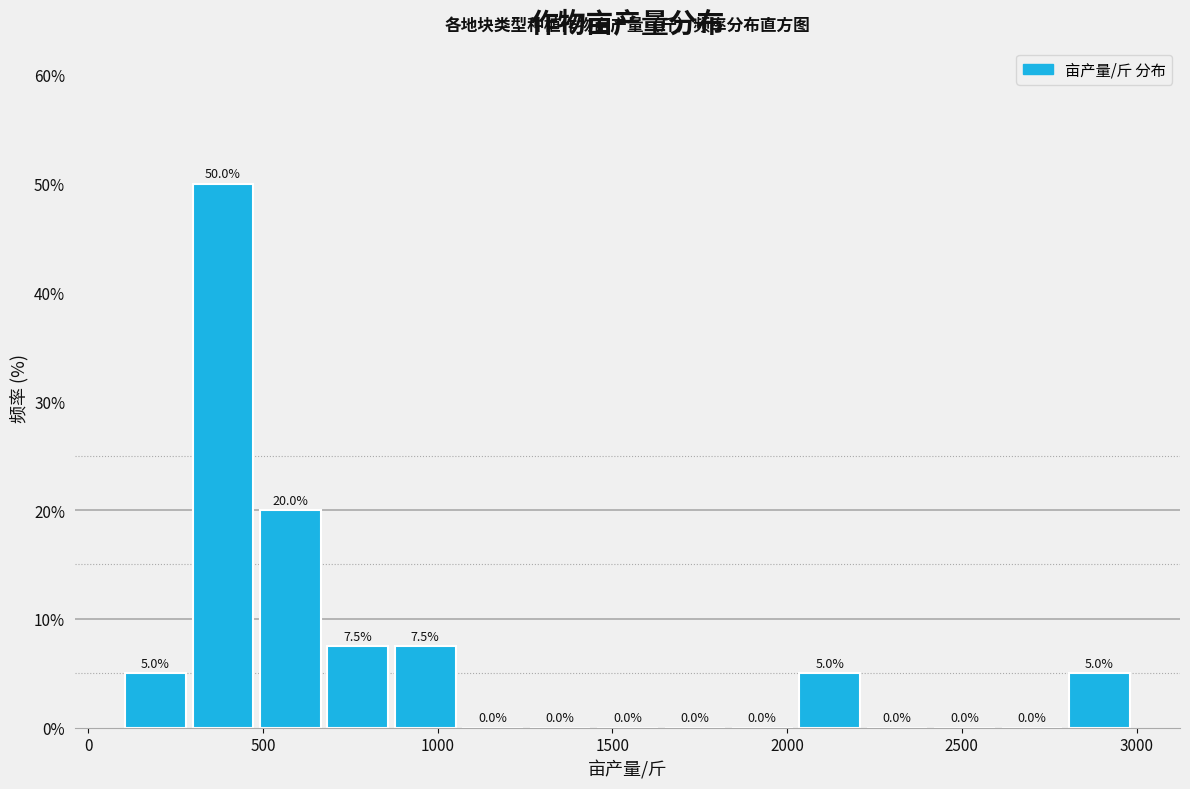

Around what value on the x-axis is the tallest bar? Give the approximate position of its centre, as read against the axis.

400